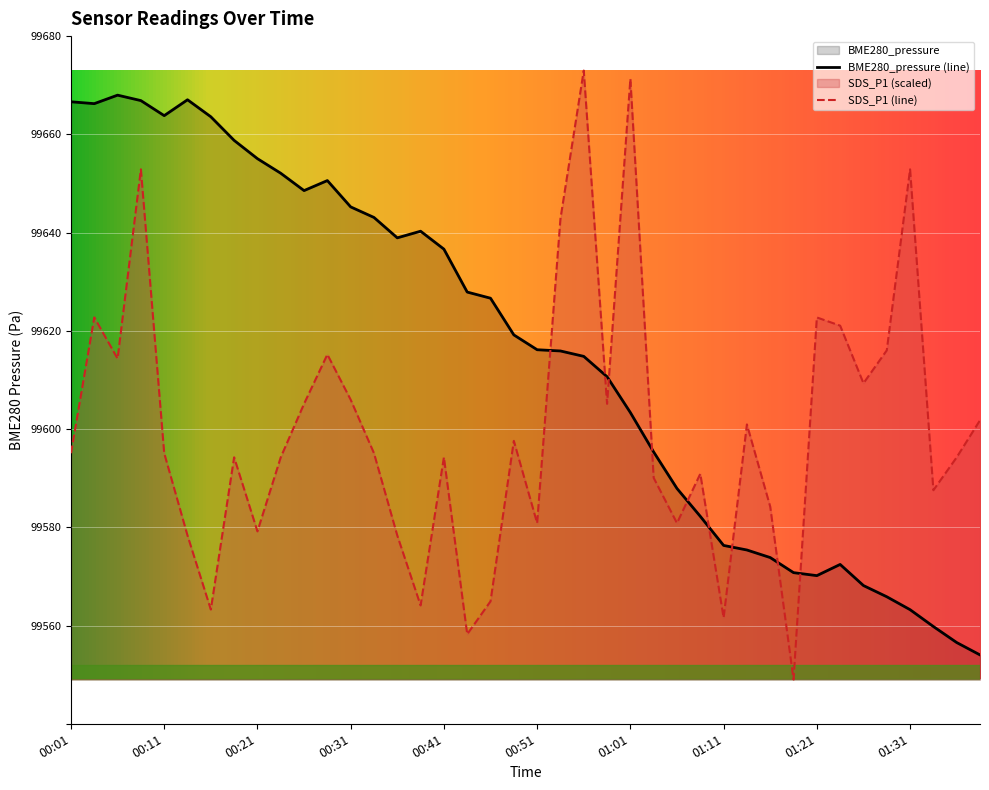

Is the value of SDS_P1 at 00:29 greater than the value of BME280_pressure at 01:13?

Yes